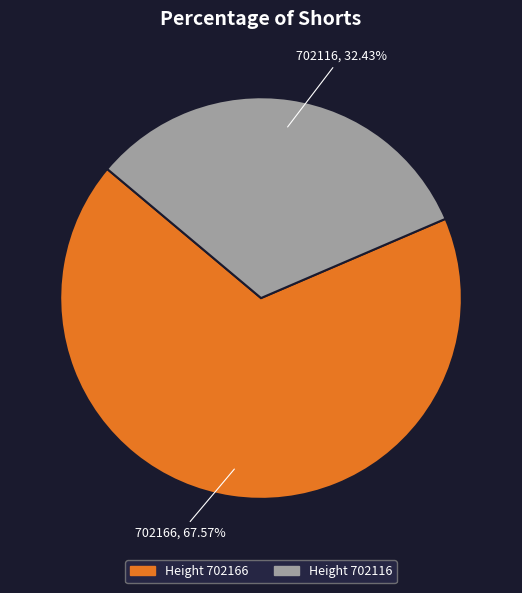

Is there any slice that represents more than half of the pie?

Yes